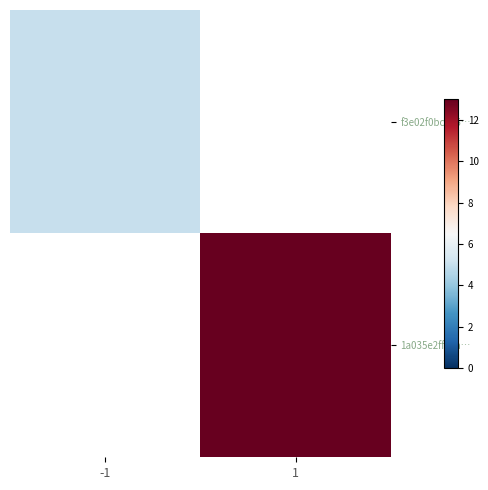

What value does the f3e02f0bc475… series have at -1?

5.0